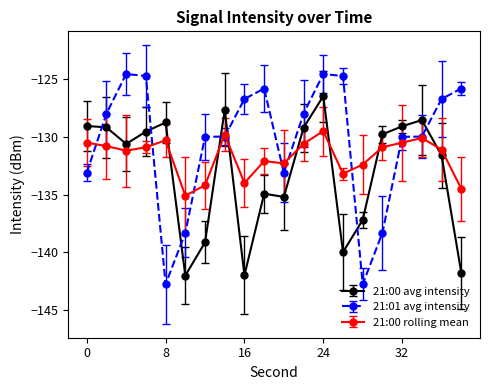

What is the difference between the maximum and minimum values in the 21:00 rolling mean series?

5.6